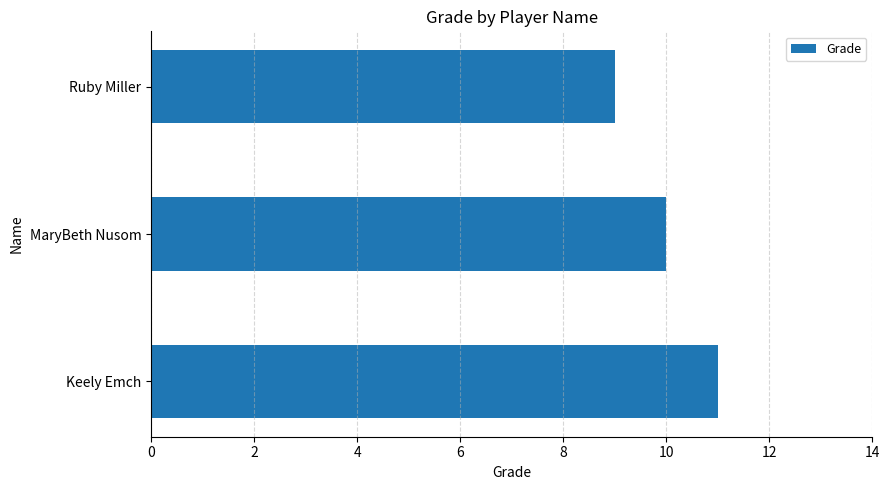

How many values are below 10?

1